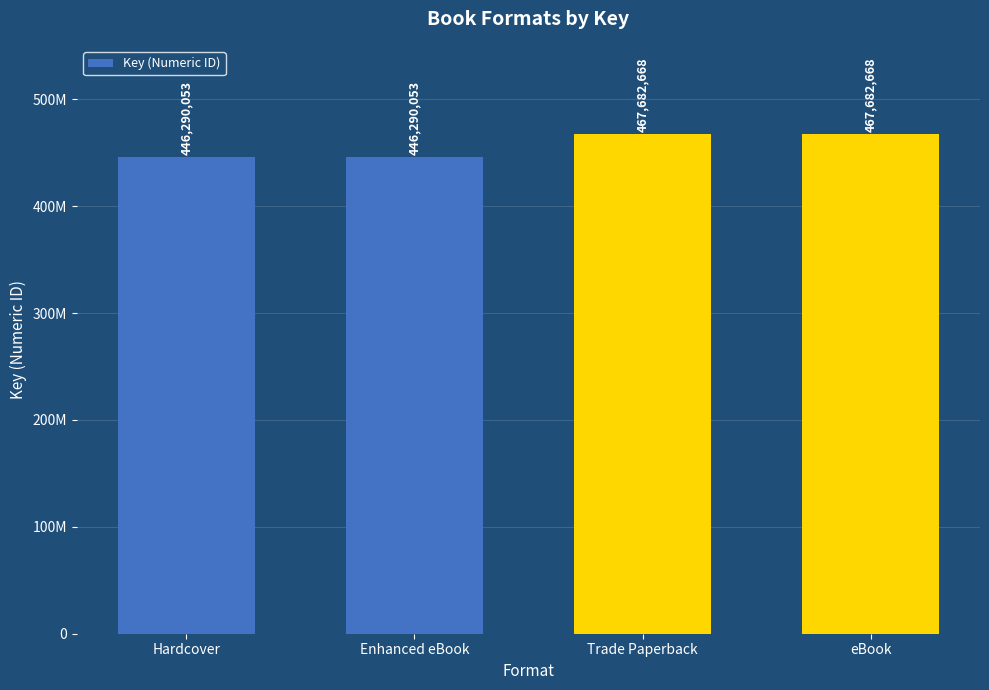

Are the bars horizontal?

No